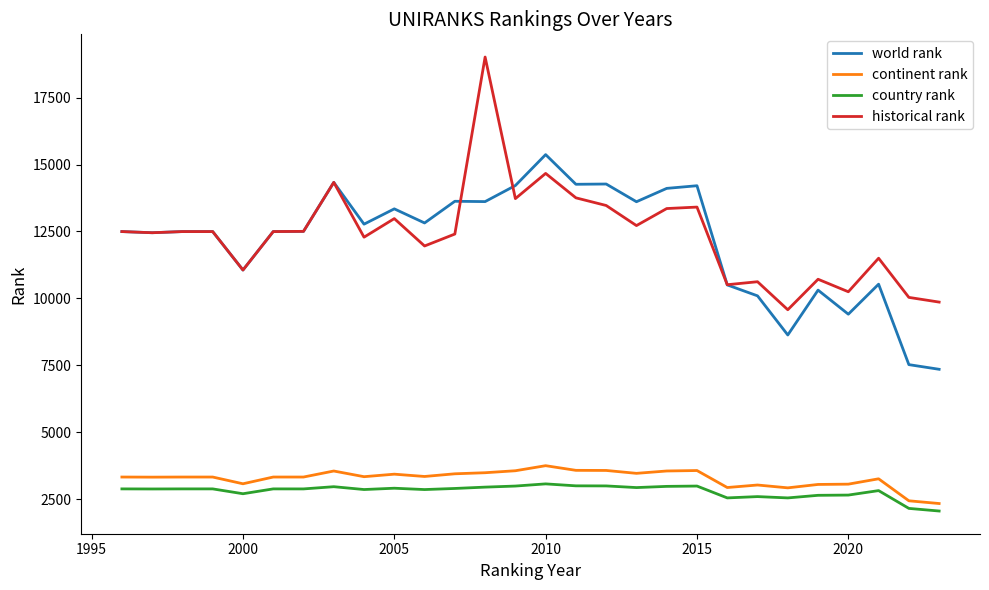

True or false: continent rank and world rank intersect in this chart.

False